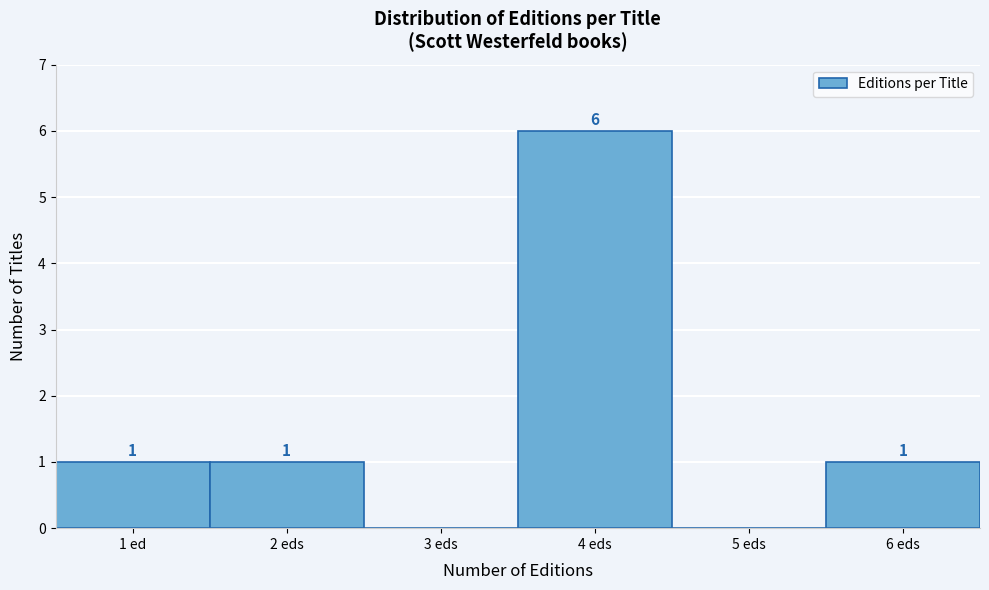

Reading left to right, what are all the values shown in this chart?

1 ed=1	2 eds=1	3 eds=0	4 eds=6	5 eds=0	6 eds=1